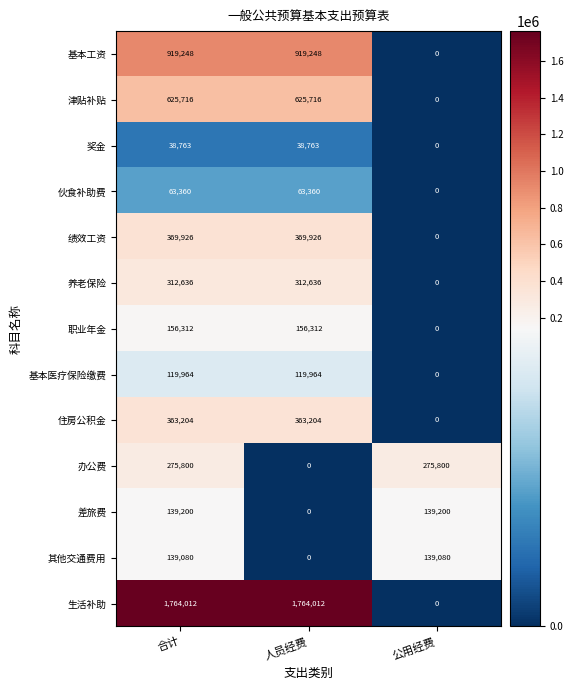

At how many categories does at least one series exceed 1418431?

2